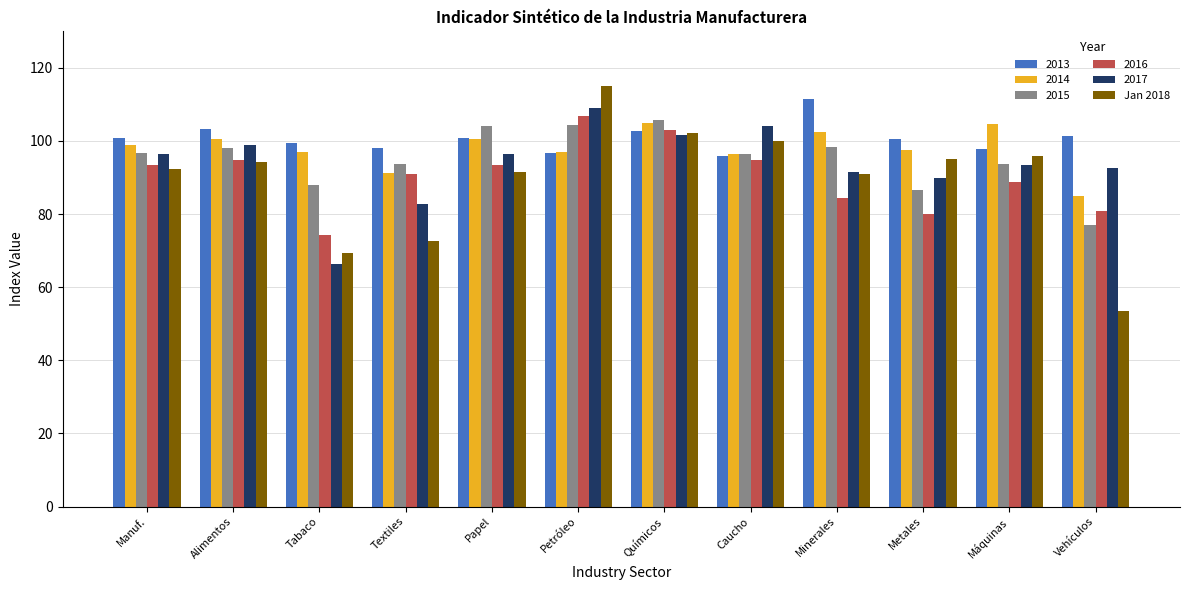

What is the average value of the 2013 series?

100.7